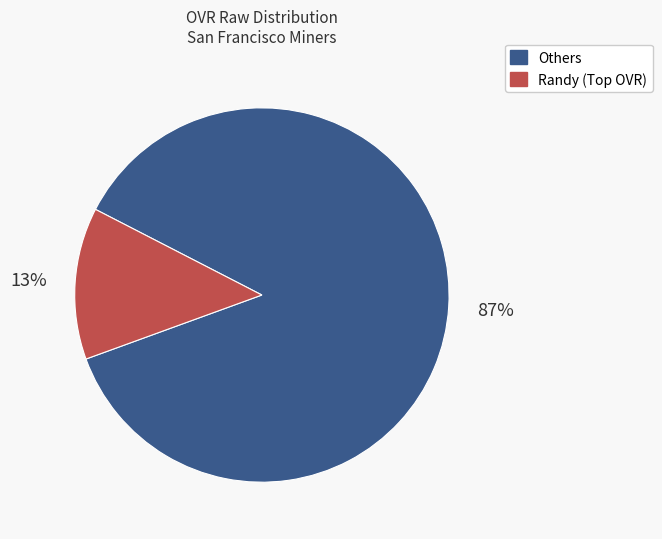

Count the number of slices in the pie.

2